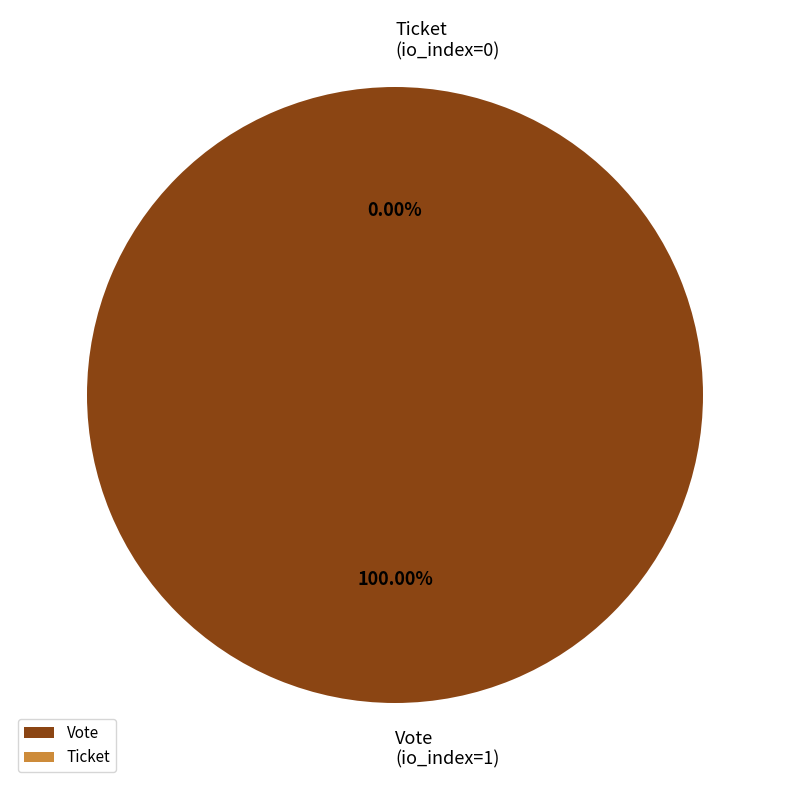

Is it true that Vote (io_index=1) is 100% of the pie?

True